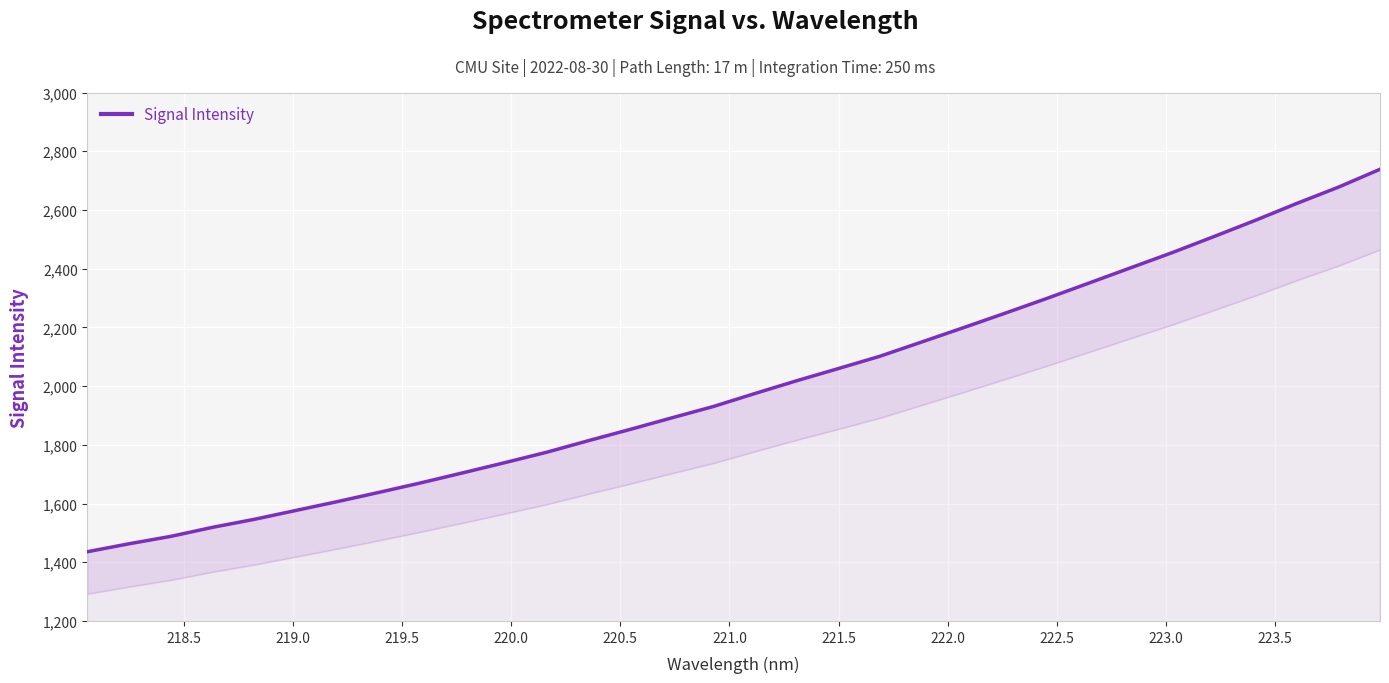

What is the minimum value shown in the chart?

1435.8